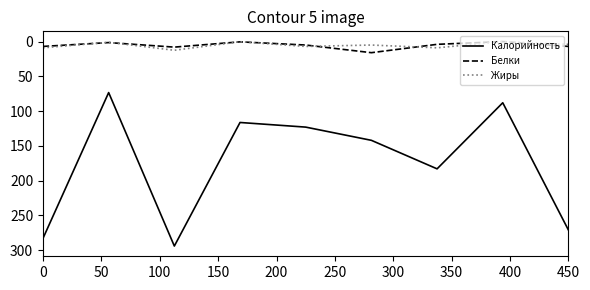

True or false: Жиры and Калорийность intersect in this chart.

False